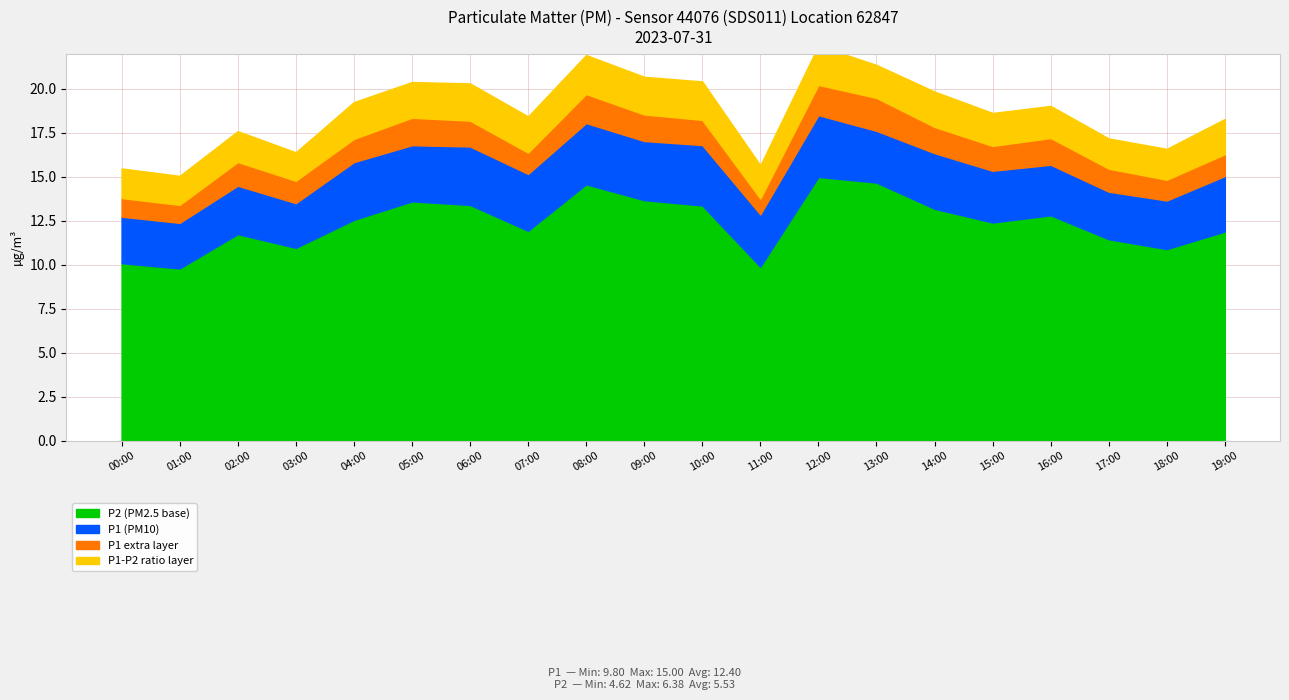

What is the average value of the ratio series?

2.3